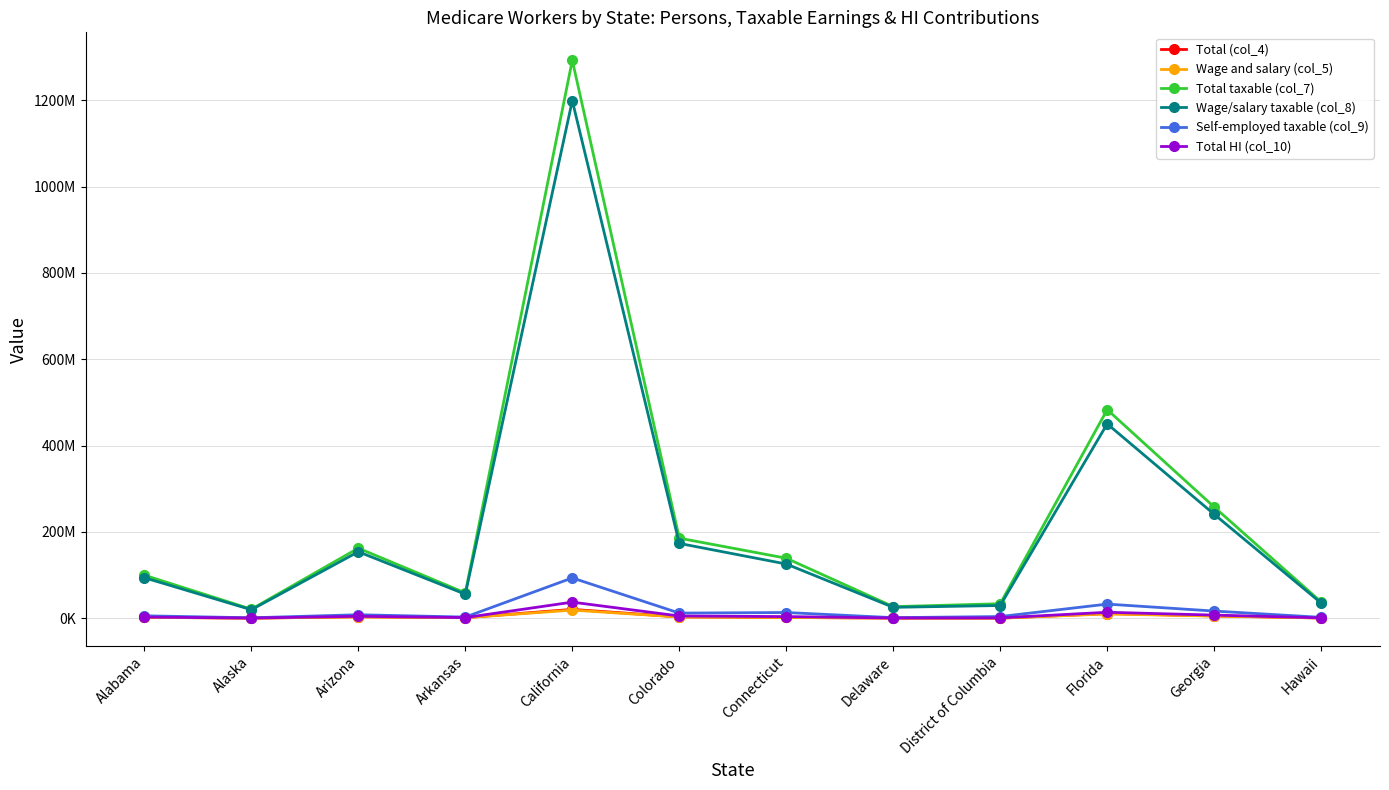

What are all the series names shown in the legend?

Total (col_4), Wage and salary (col_5), Total taxable (col_7), Wage/salary taxable (col_8), Self-employed taxable (col_9), Total HI (col_10)